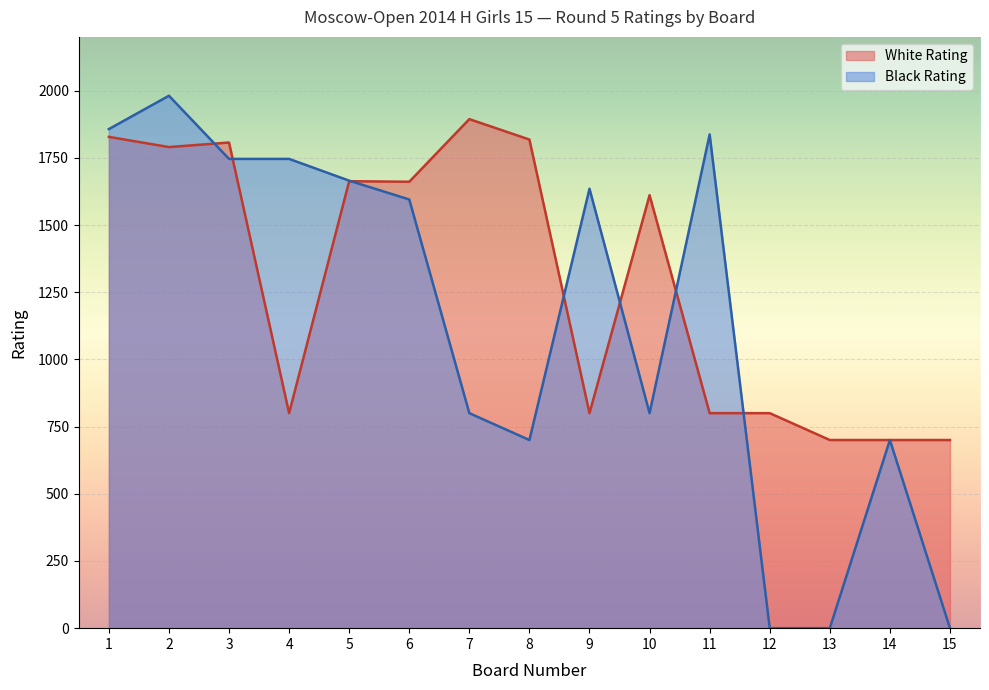

List the labels in order of White Rating value, smallest first.

13, 14, 15, 4, 9, 11, 12, 10, 6, 5, 2, 3, 8, 1, 7